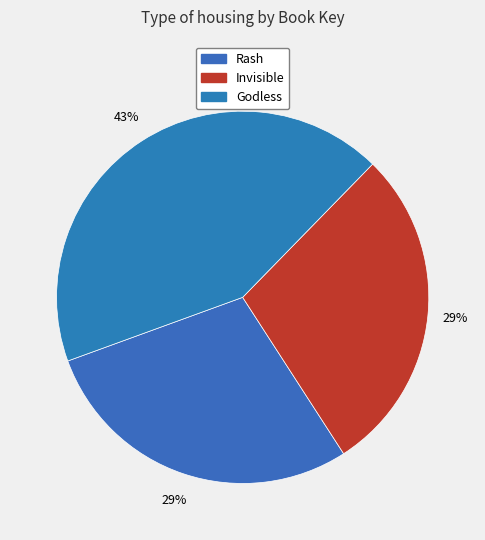

Count the number of slices in the pie.

3